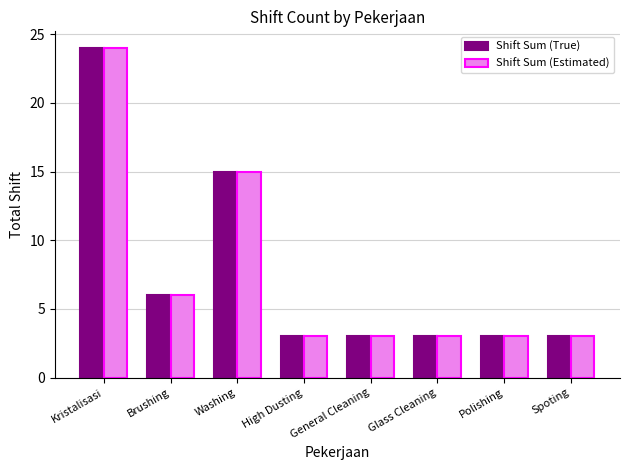

How many Shift Sum (Estimated) values are between 3 and 15?

7